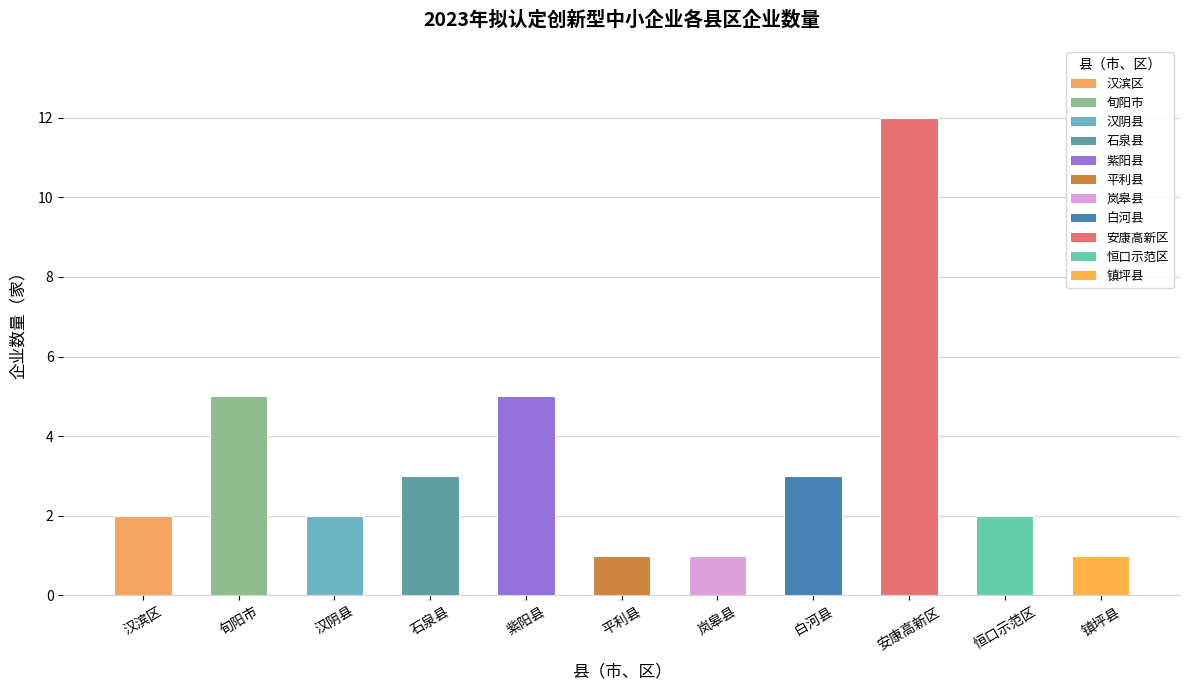

What is the label of the 6th bar from the left?

平利县